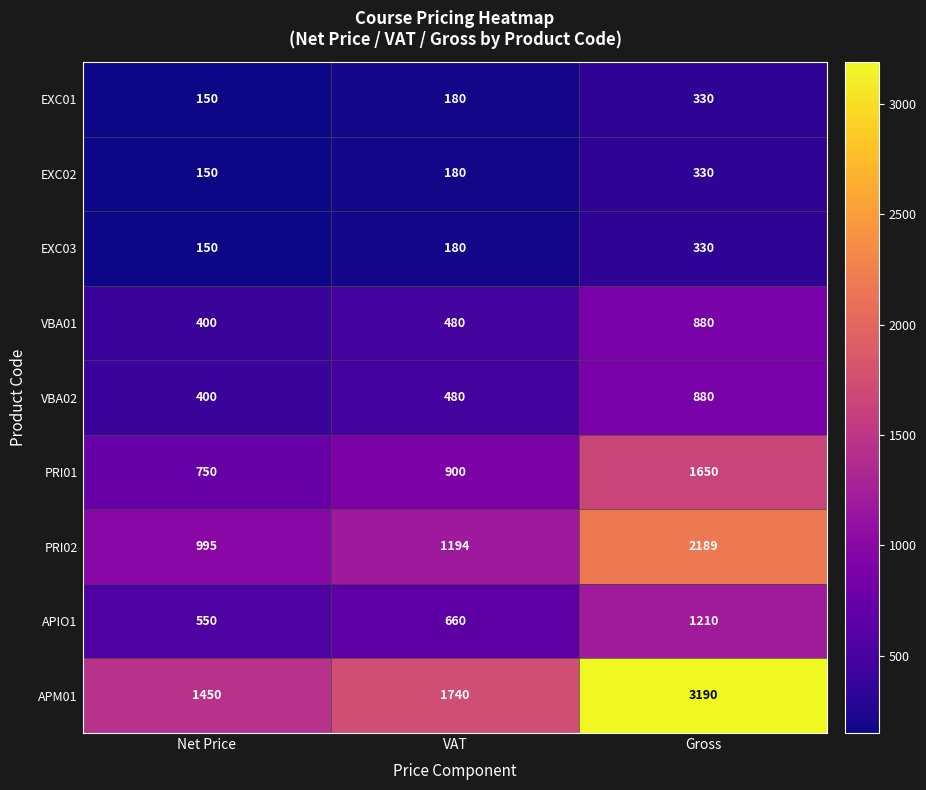

Where is EXC02 nearest to the value 240?

VAT